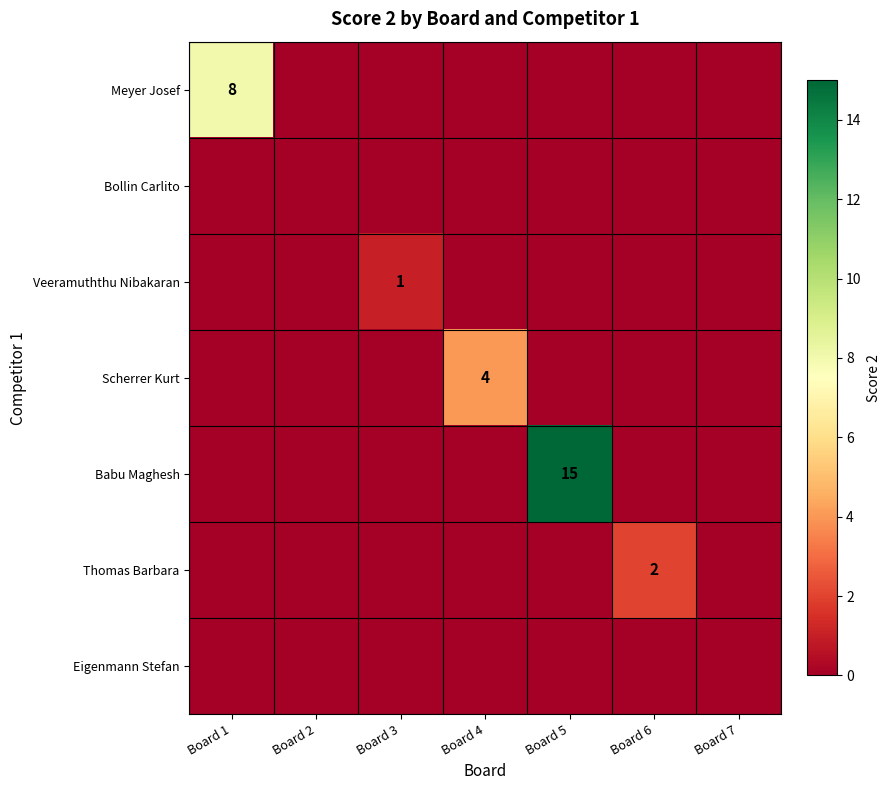

How many data points does each series have?

7